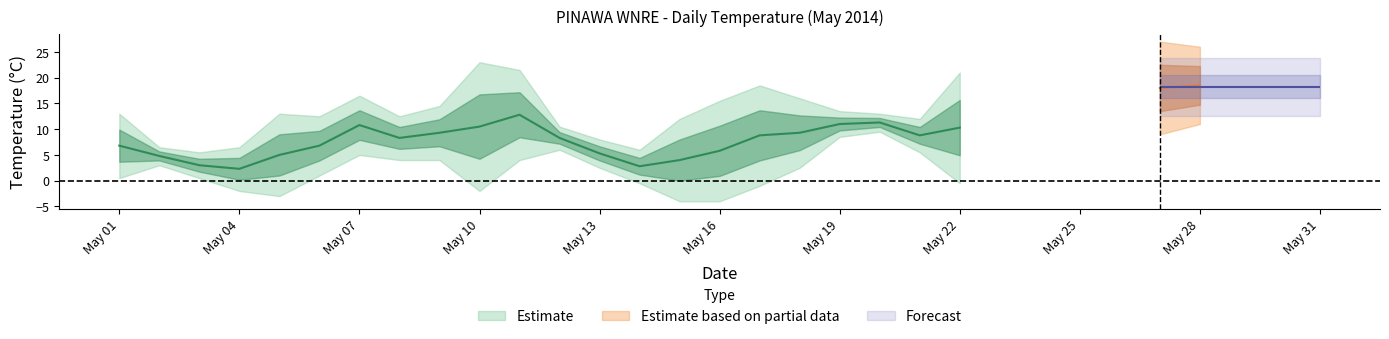

True or false: Min Temp (C) has a value of 1.0 at 2014-05-06.

True